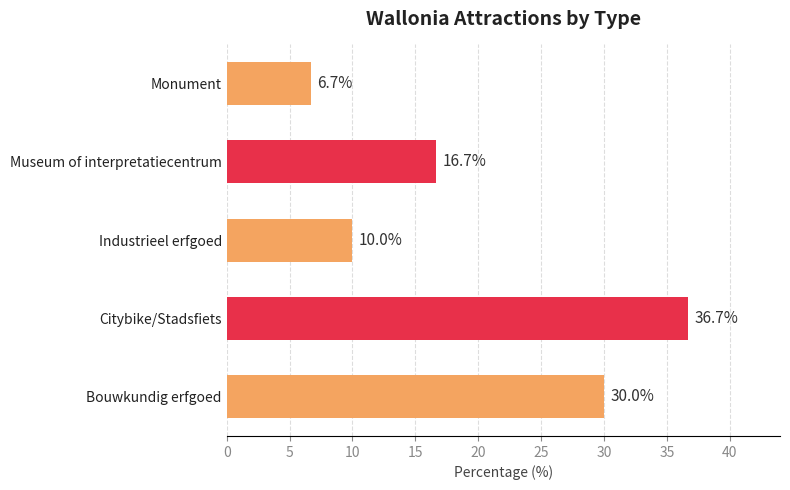

Approximately how many times larger is the value at Citybike/Stadsfiets compared to Bouwkundig erfgoed?

1.2